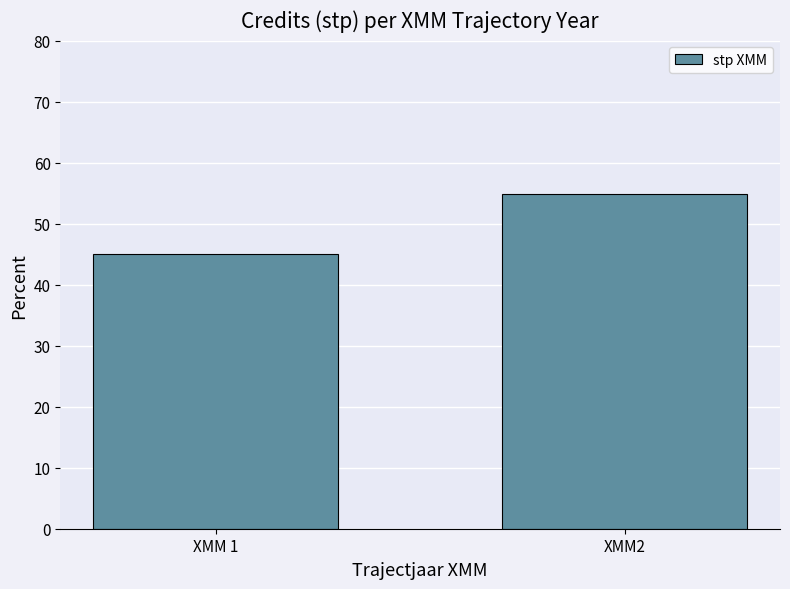

What is the difference between the maximum and minimum values?

9.9